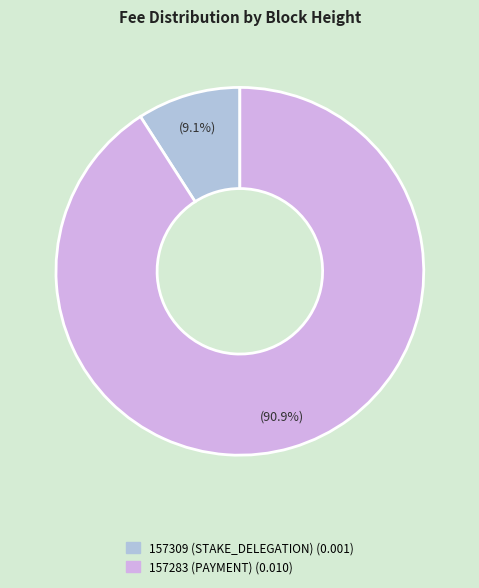

To the nearest percent, what is the difference between the largest and smallest slice percentages?

82%